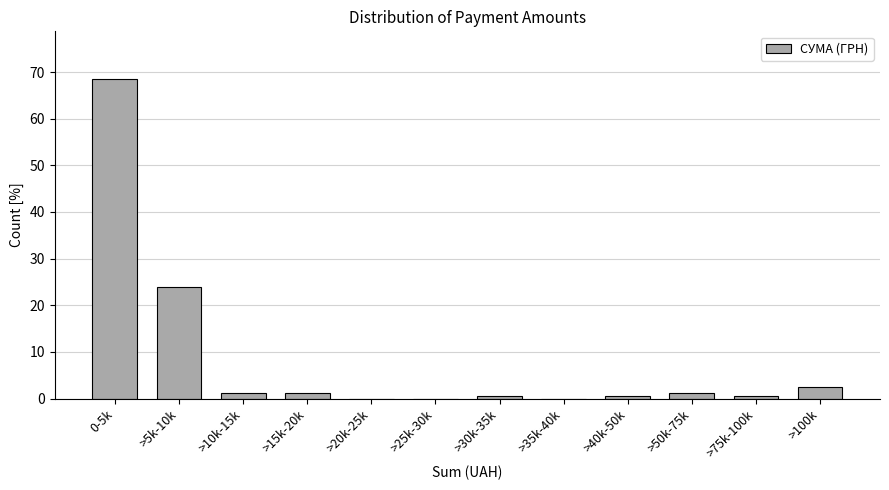

Reading left to right, extract all data points from this chart.

0-5k=68.5	>5k-10k=23.8	>10k-15k=1.2	>15k-20k=1.2	>20k-25k=0.0	>25k-30k=0.0	>30k-35k=0.6	>35k-40k=0.0	>40k-50k=0.6	>50k-75k=1.2	>75k-100k=0.6	>100k=2.4